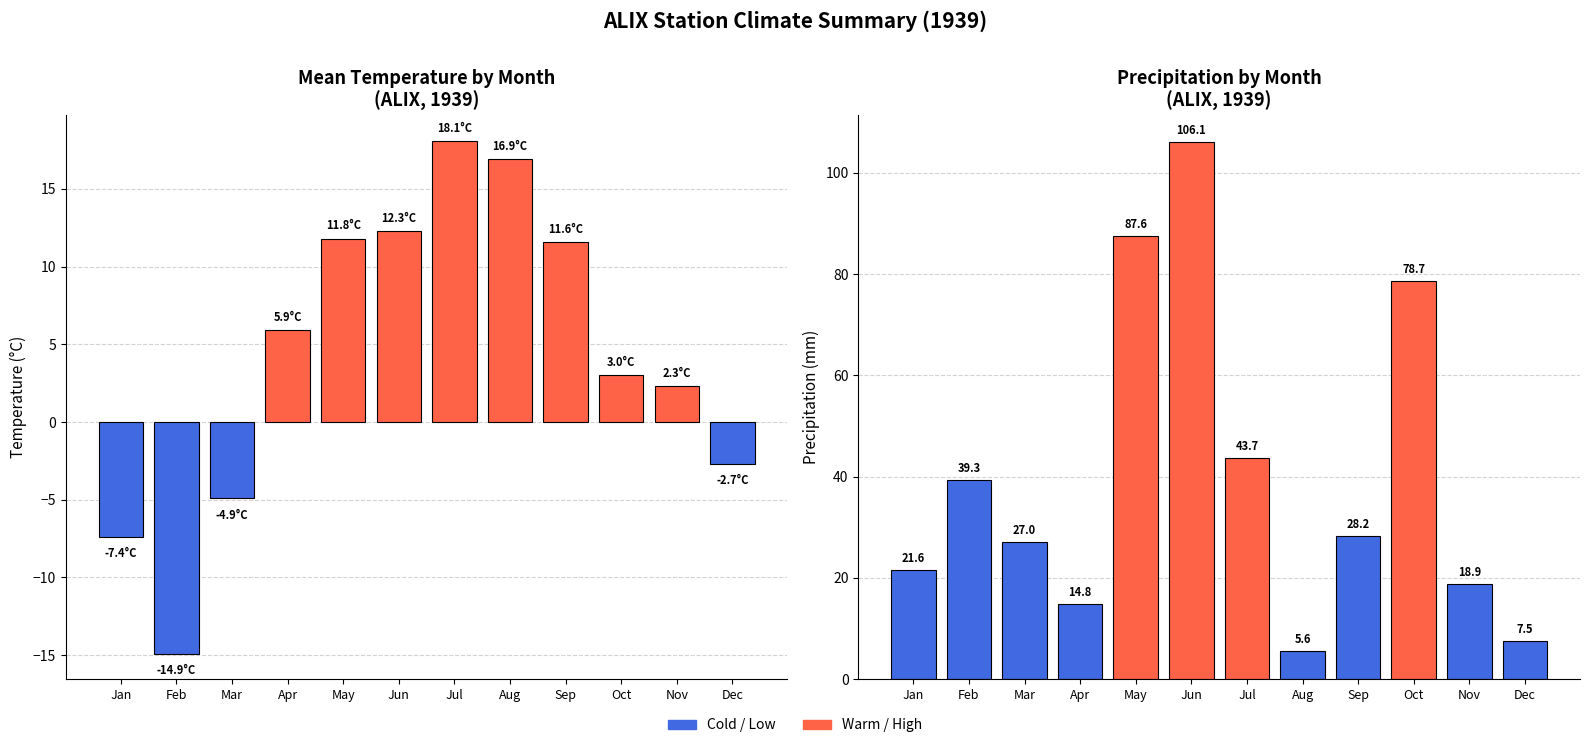

What is the value of the P bar at the 11th from the left?

18.9